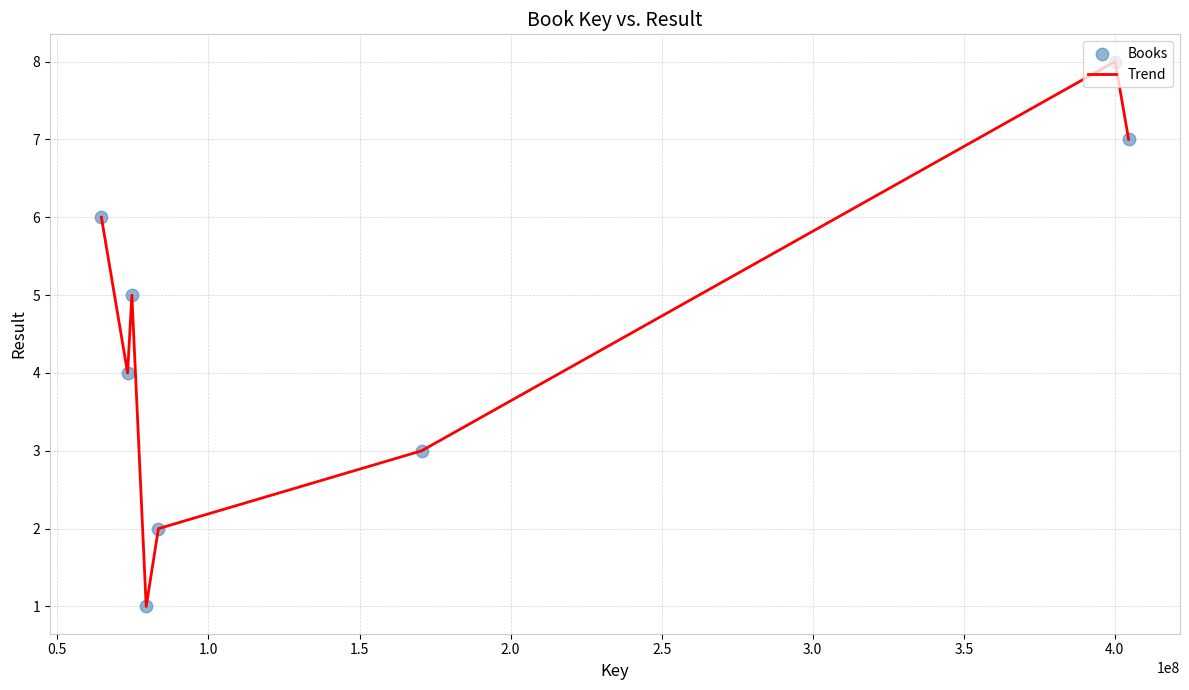

How many interior local peaks (higher than both neighbors) does the data have?

2